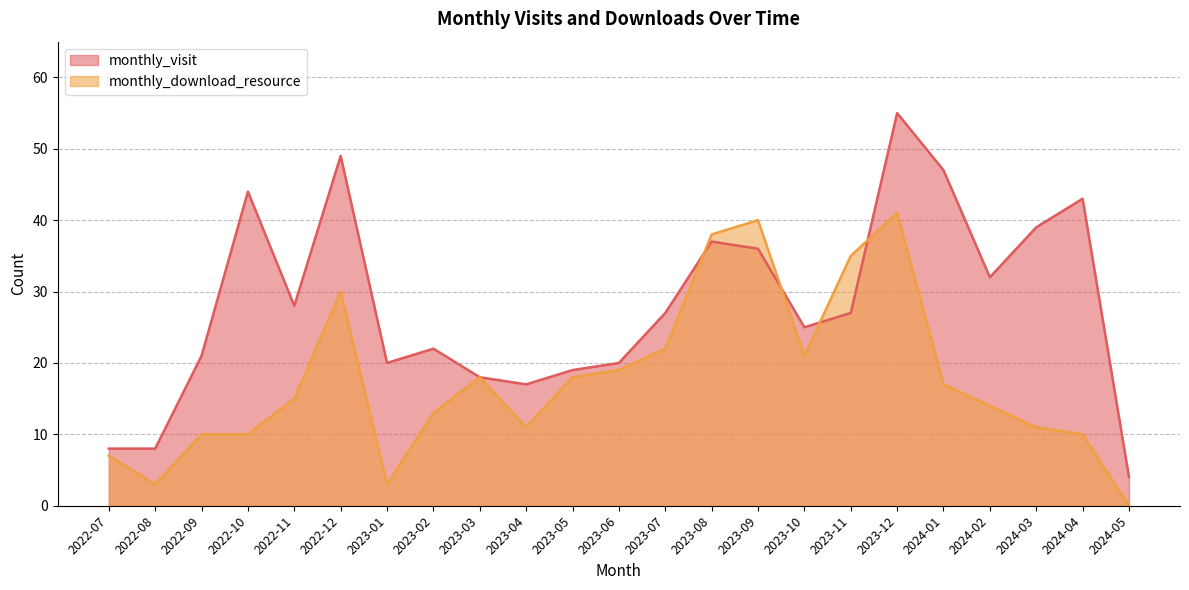

What position from the right is 2024-01?

5